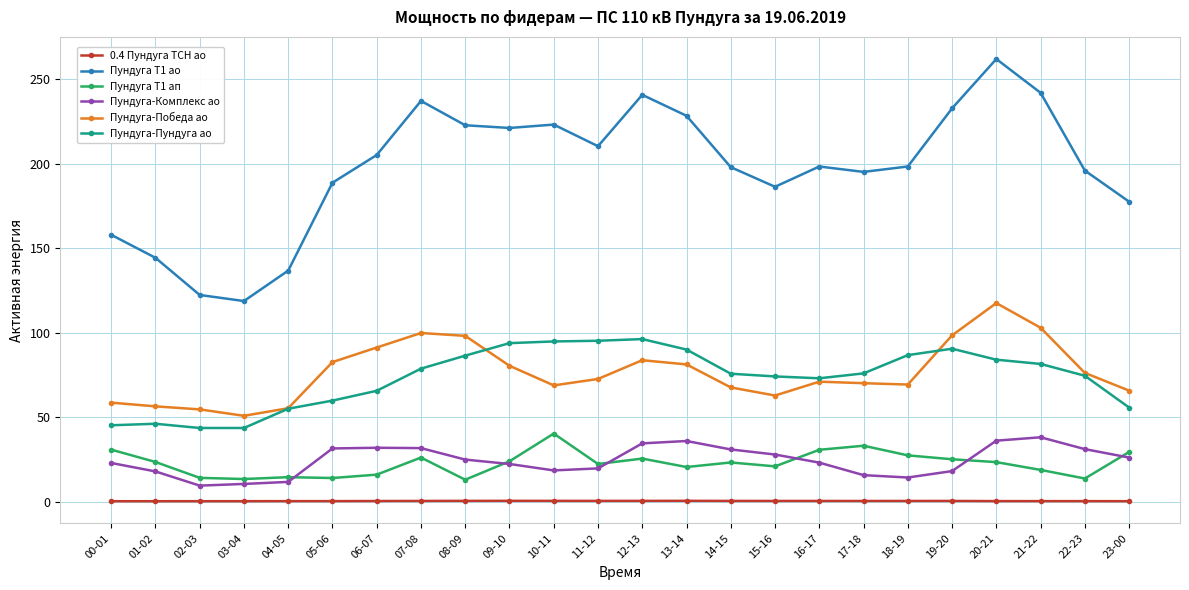

True or false: Пундуга Т1 ао and Пундуга-Победа ао intersect in this chart.

False